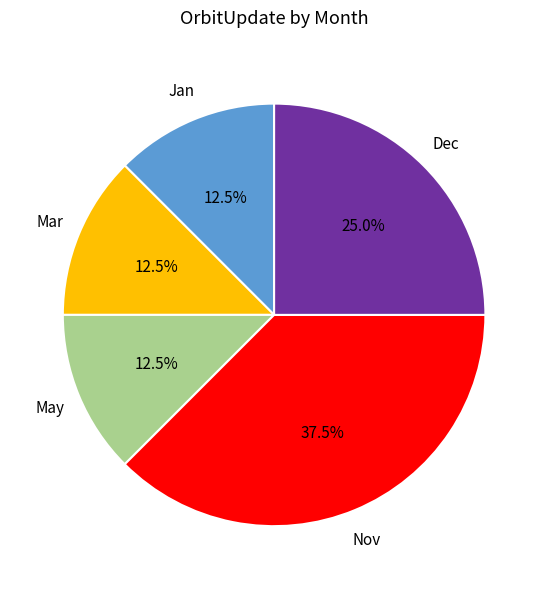

Is there any slice that represents more than half of the pie?

No